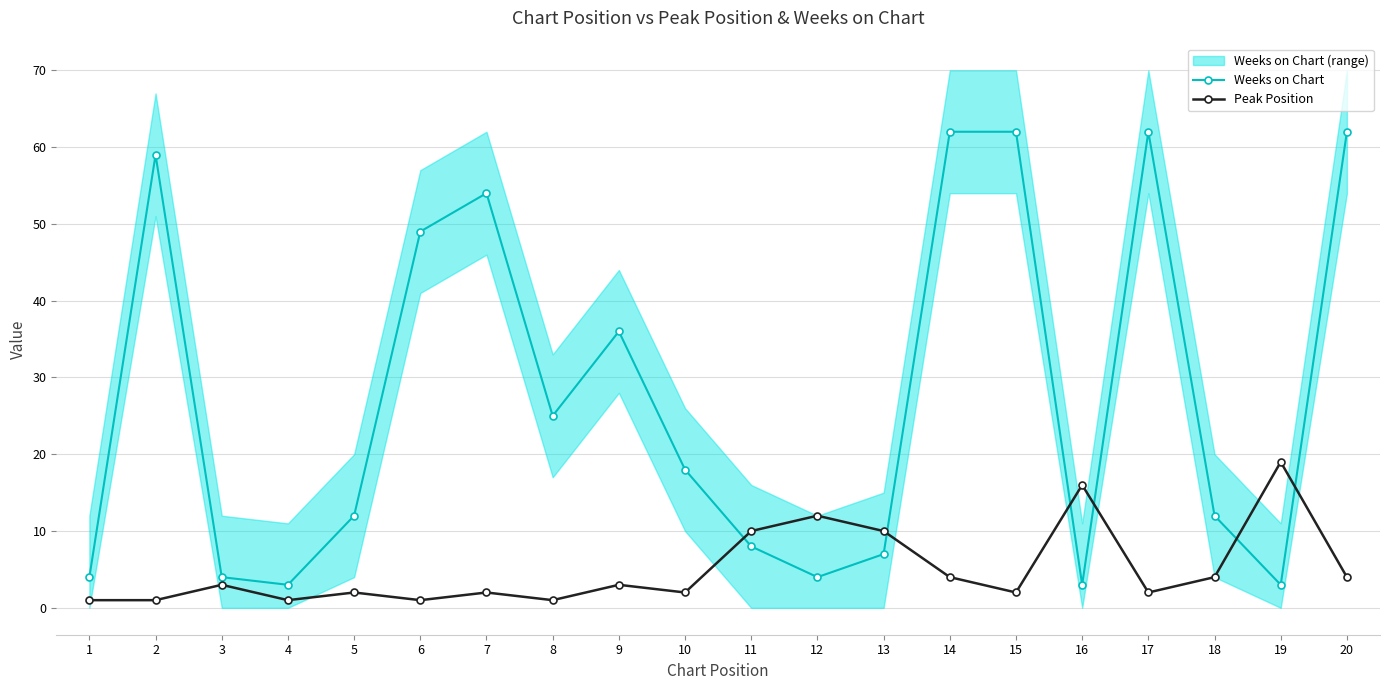

How many data points in Peak Position are above 3?

8